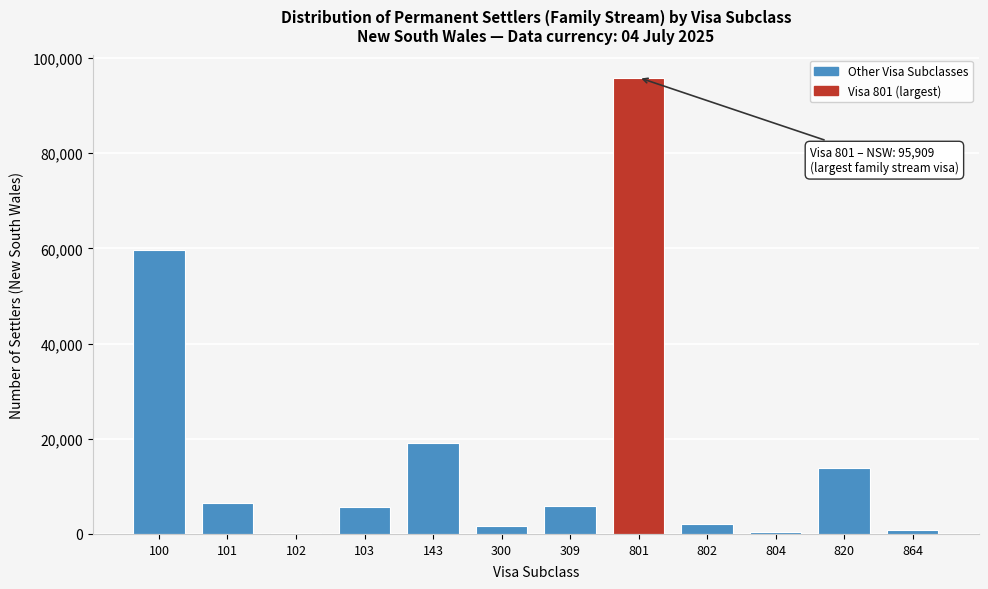

What is the change in value from 101 to 801?

+89487